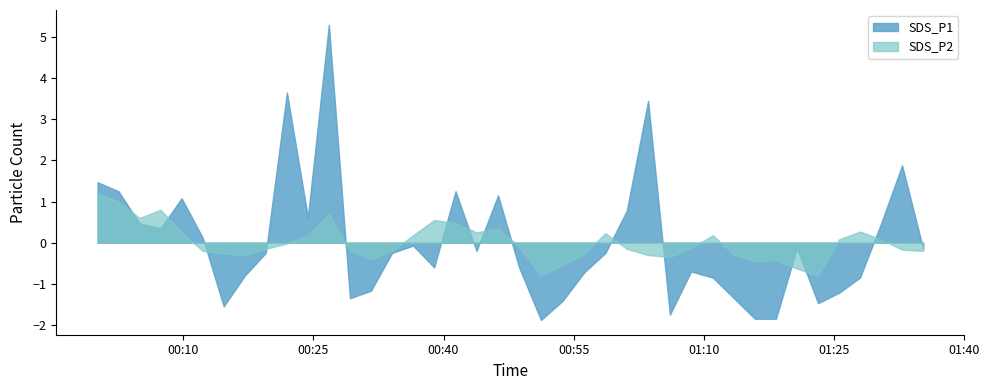

True or false: SDS_P1 and SDS_P2 cross at least once.

True